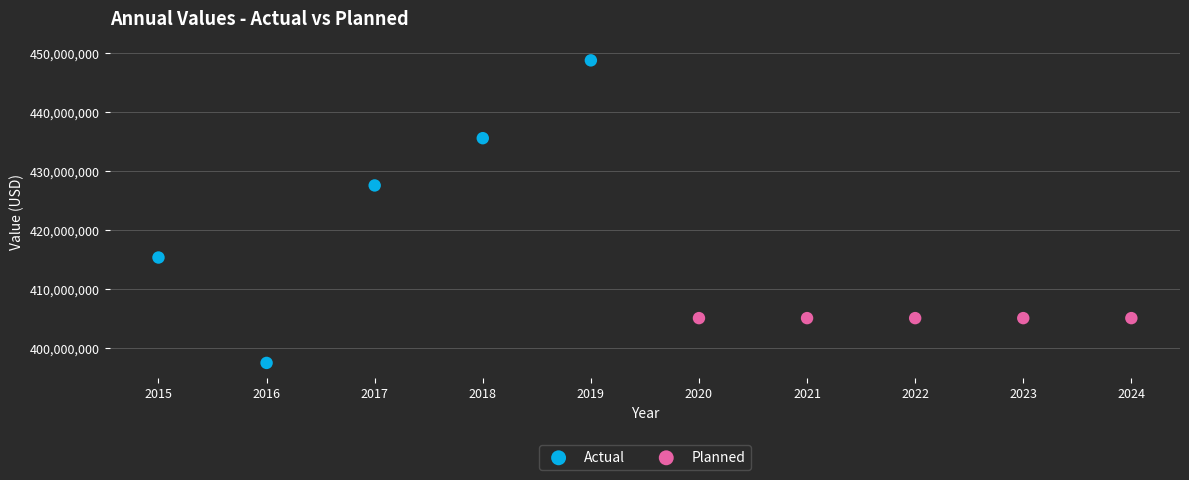

Which series contains the highest Y value?

Actual